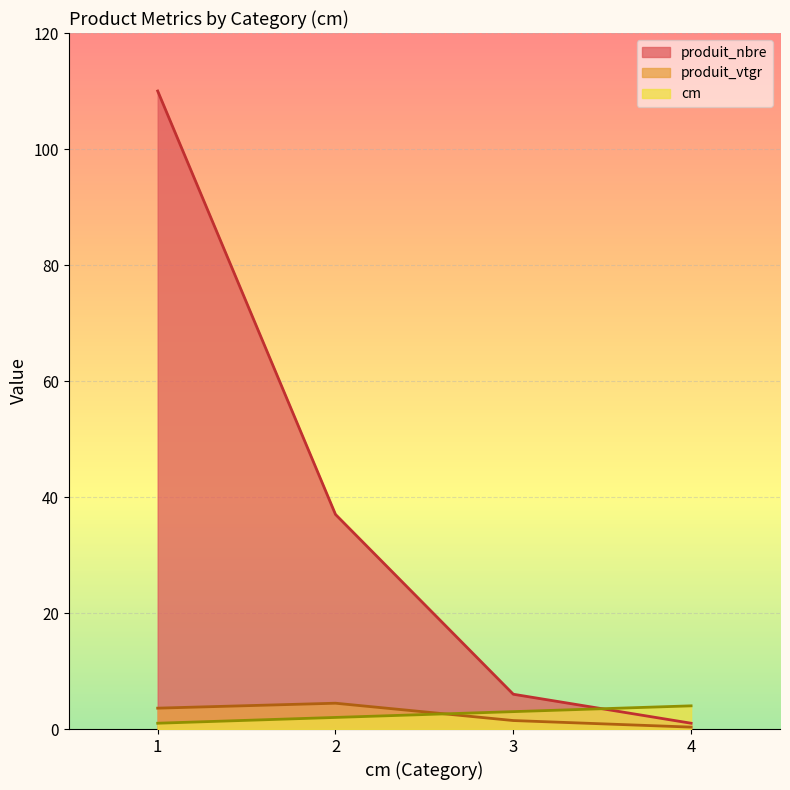

How many lines are shown in the chart?

3